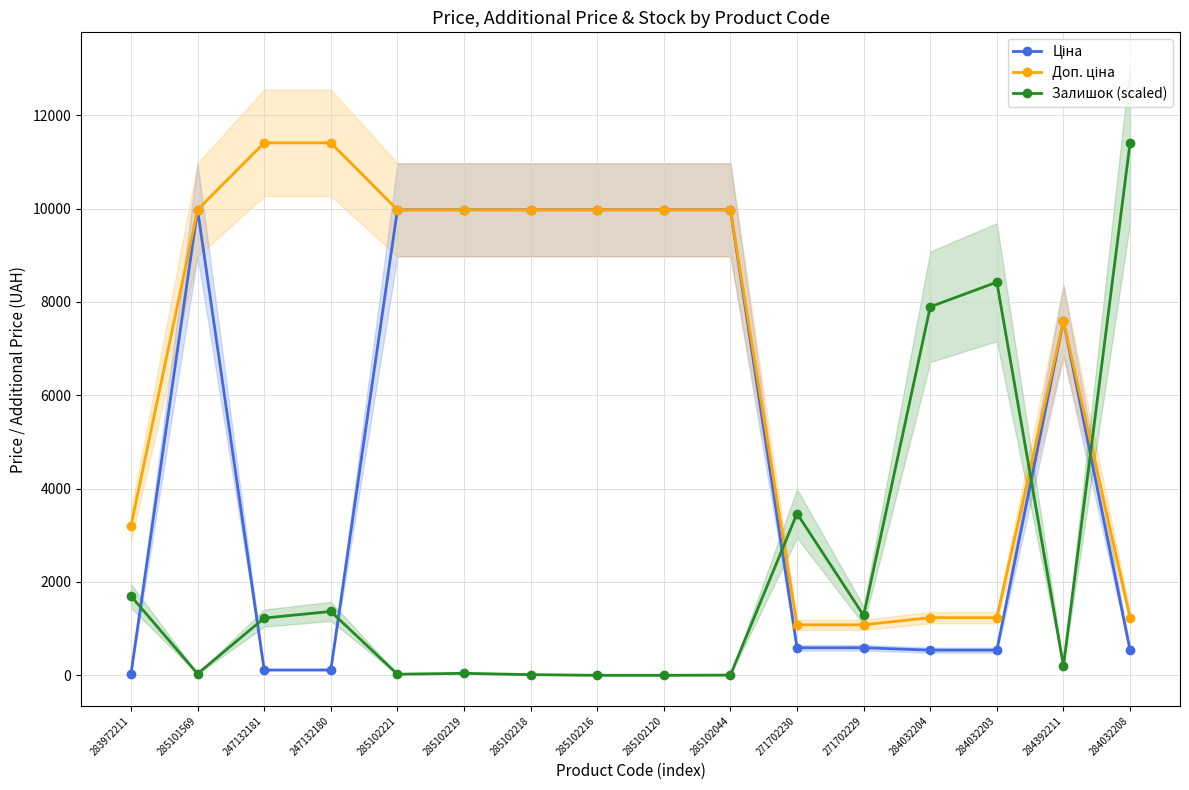

In Доп. ціна, how many points are higher than both neighbors (excluding endpoints)?

1